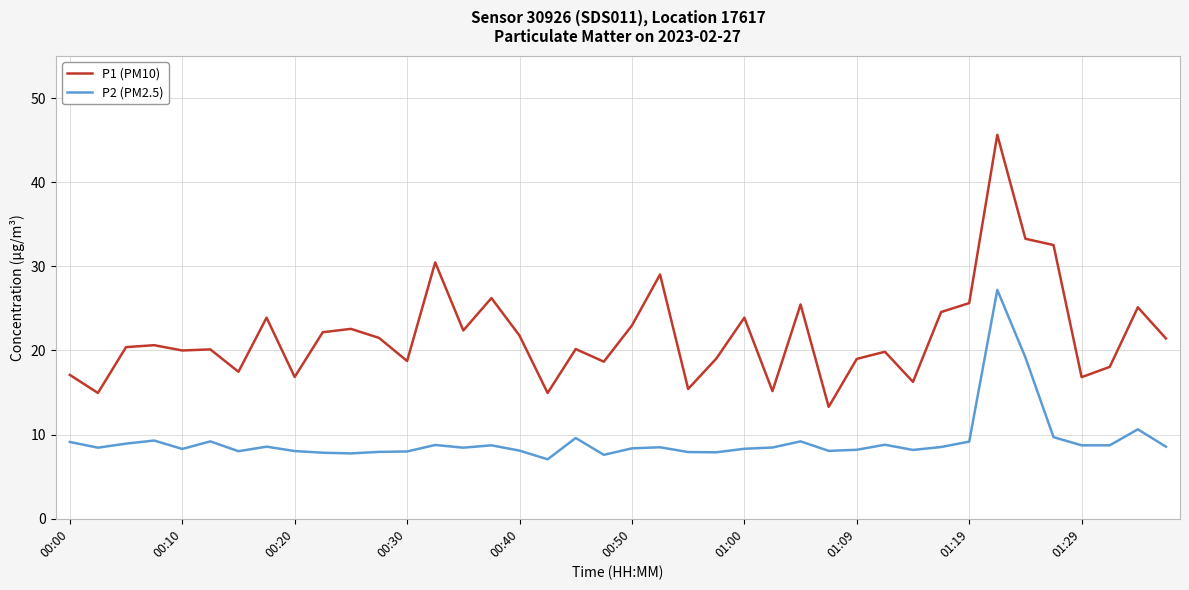

Which series has the largest range (max minus min)?

P1 (PM10)